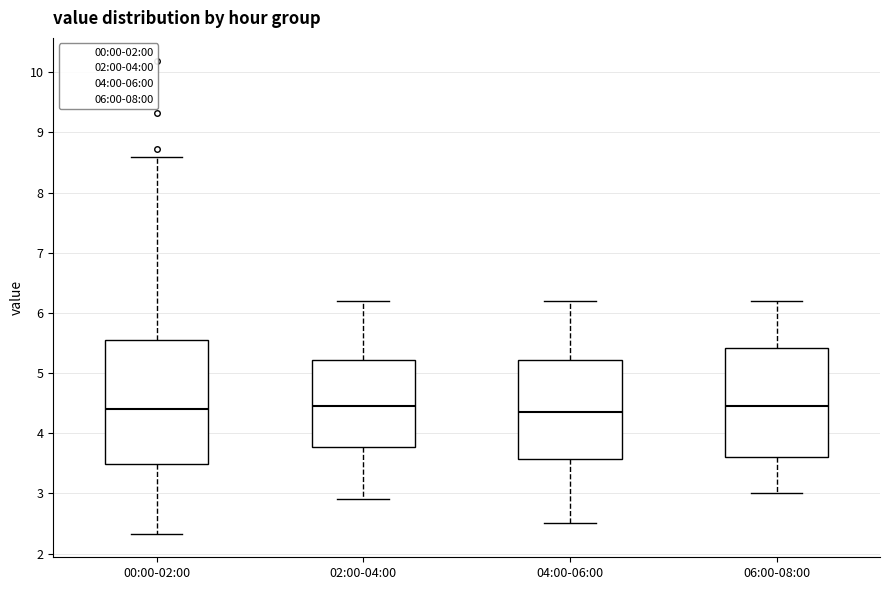

Where does the upper whisker of the box for 00:00-02:00 end on the y-axis? The values are not printed on the chart, so give them approximately, as read against the axis.

8.6